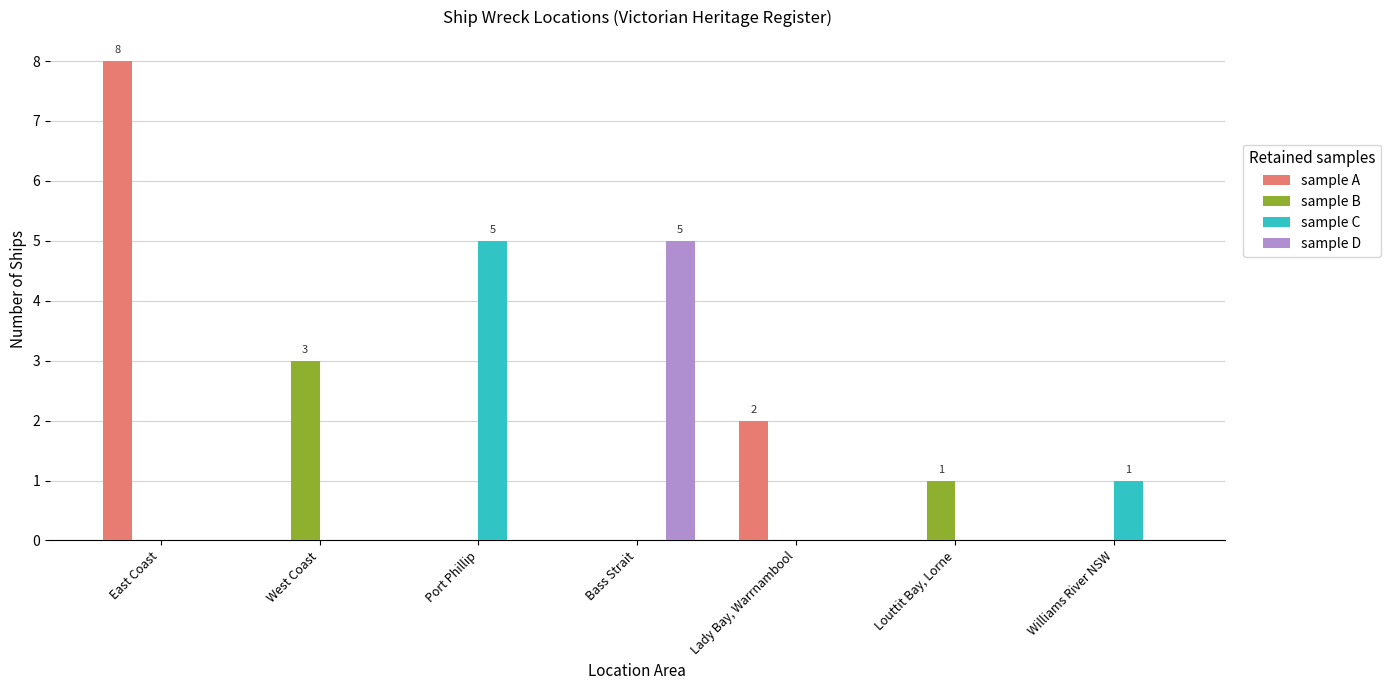

True or false: sample A has a value of 3 at Lady Bay, Warrnambool.

False